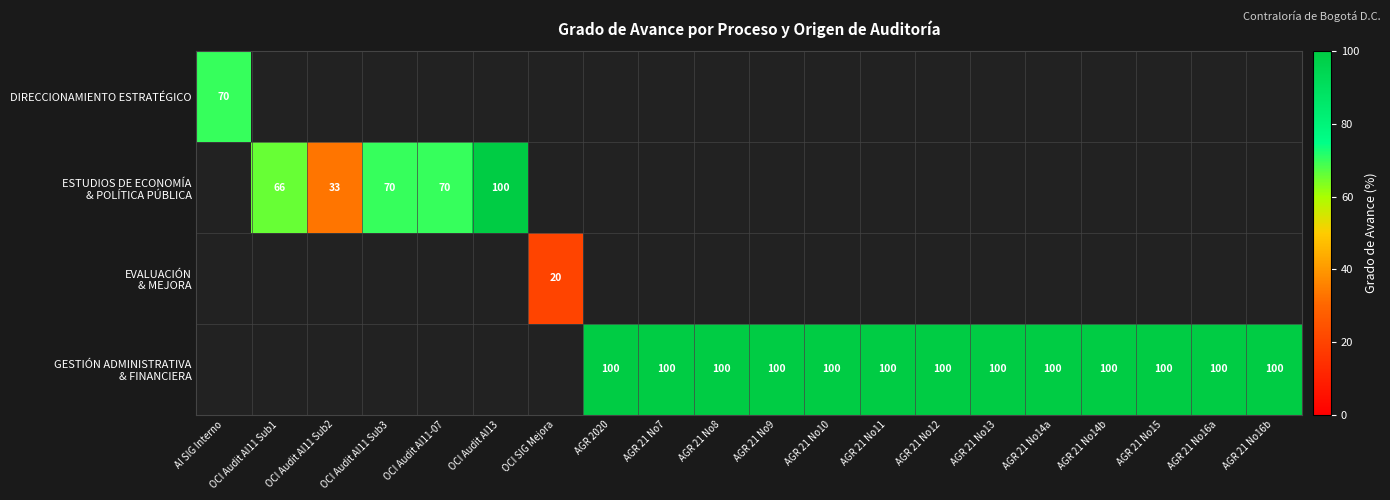

Between OCI SIG Mejora and AGR 21 No11, which is larger?

AGR 21 No11